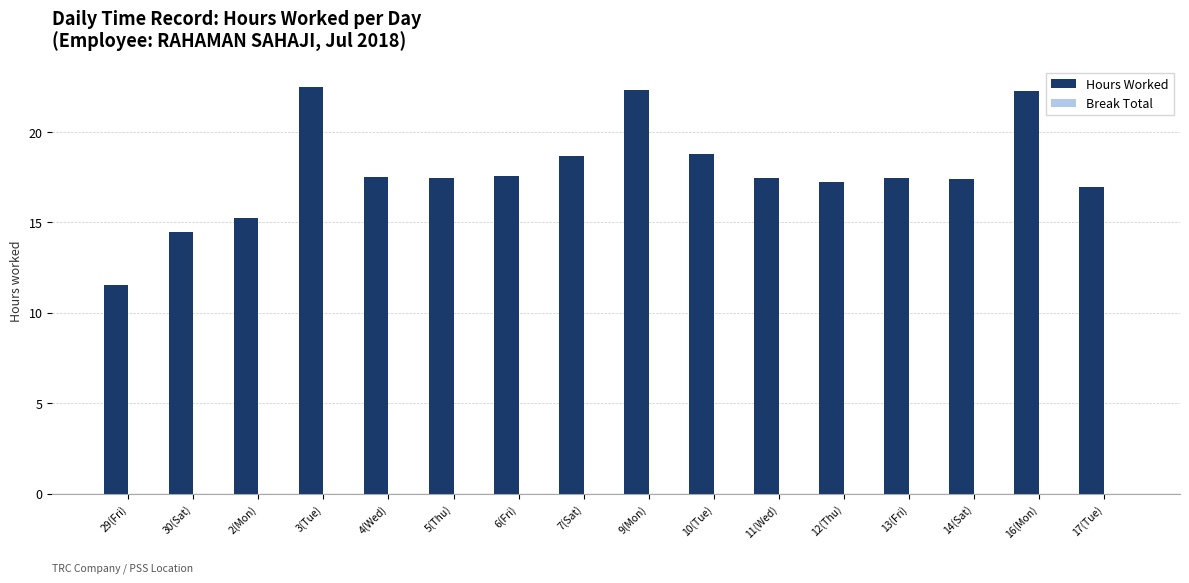

What is the minimum value shown in the chart?

11.5